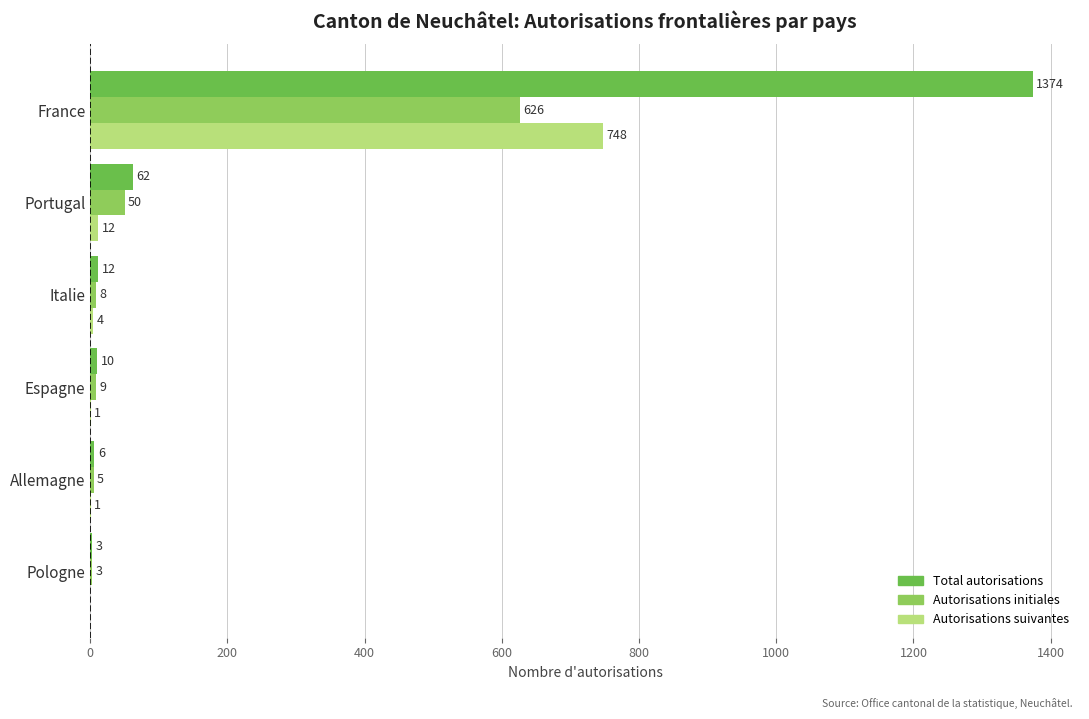

How many series are shown in this chart?

3